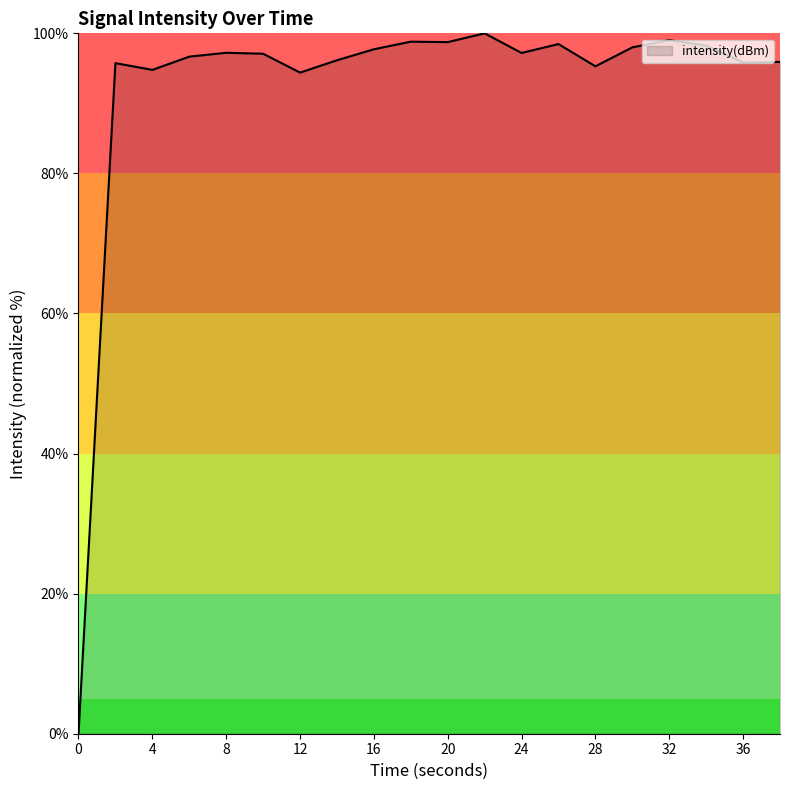

What is the greatest value displayed?

100.0